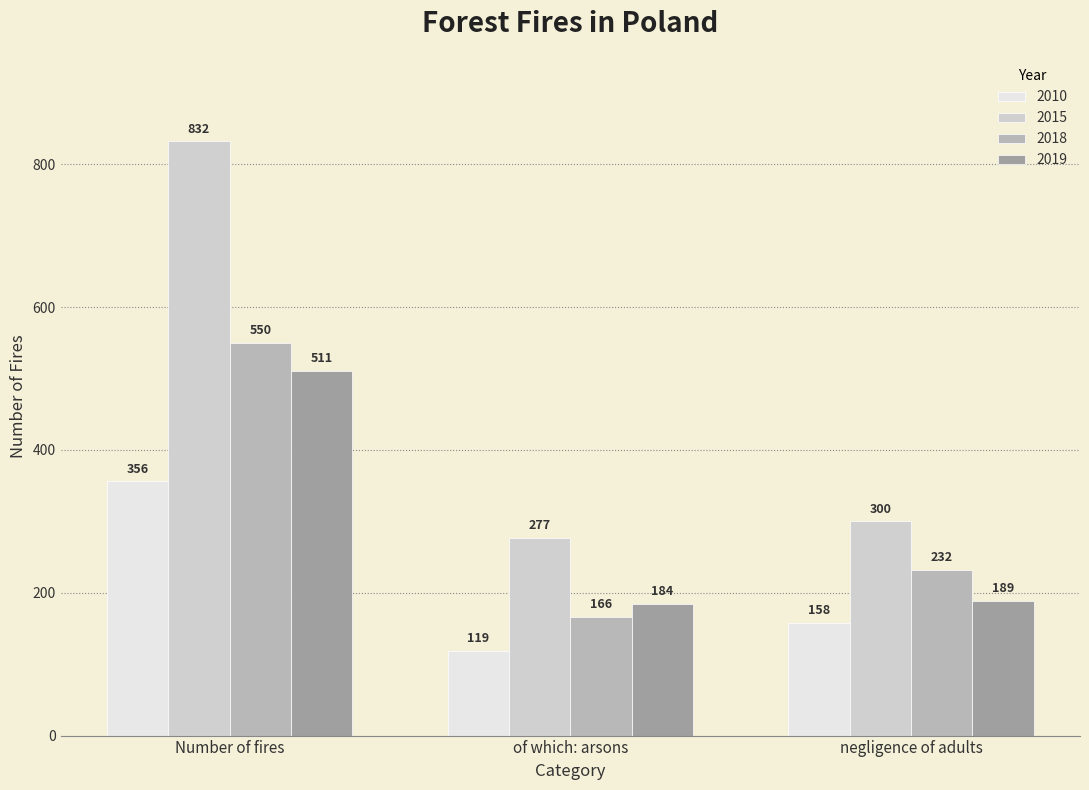

At which label does 2019 first exceed 189?

Number of fires